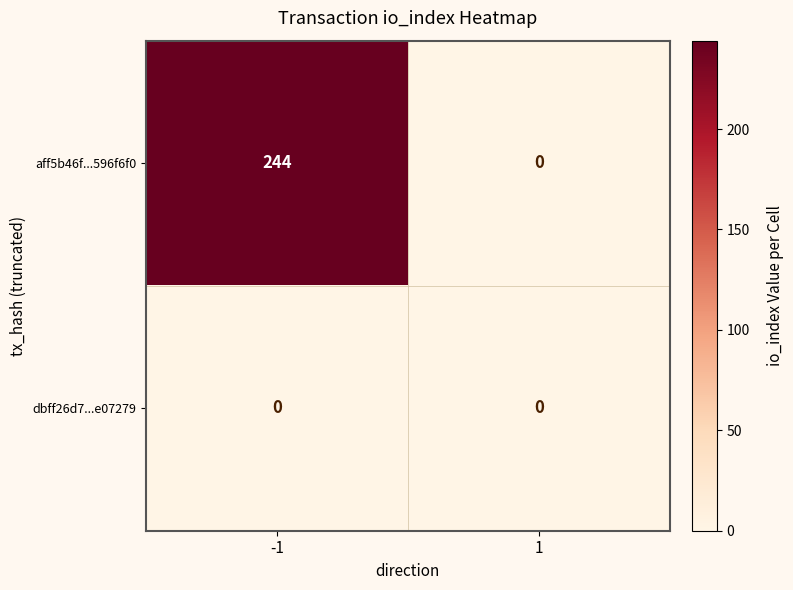

Rank the series at -1 from highest to lowest value.

aff5b46f...596f6f0, dbff26d7...e07279